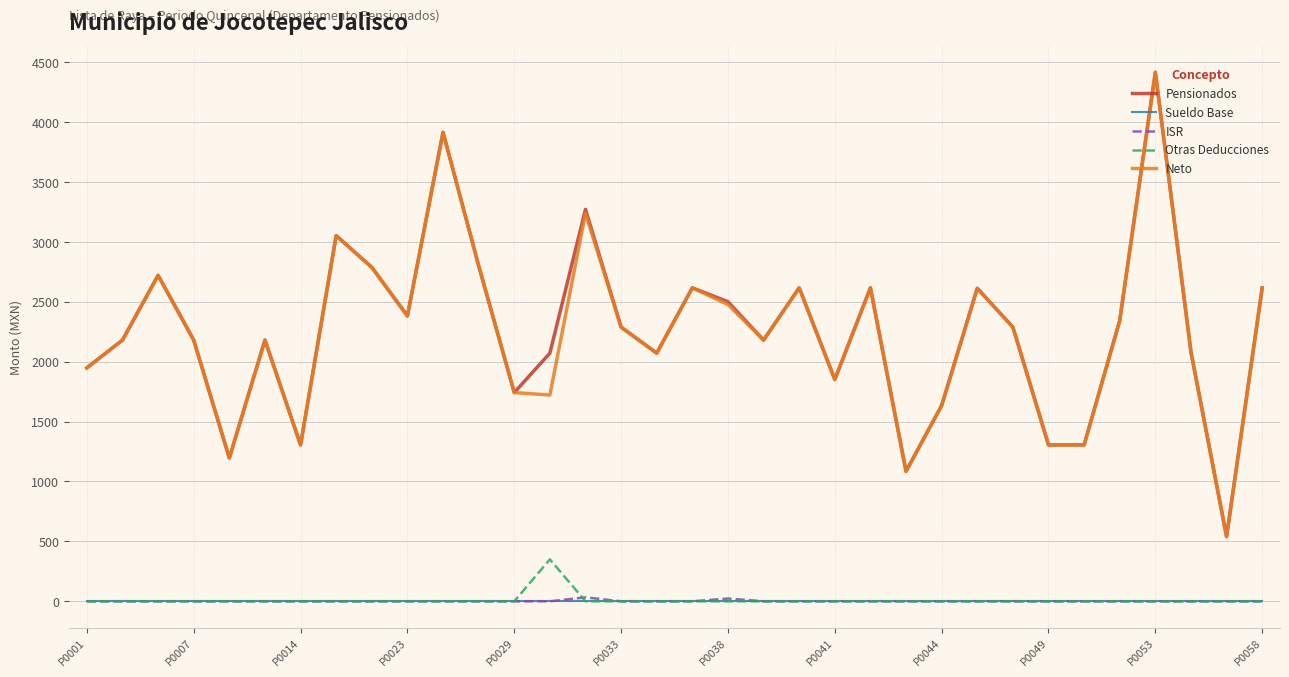

What is the maximum value shown in the chart?

4415